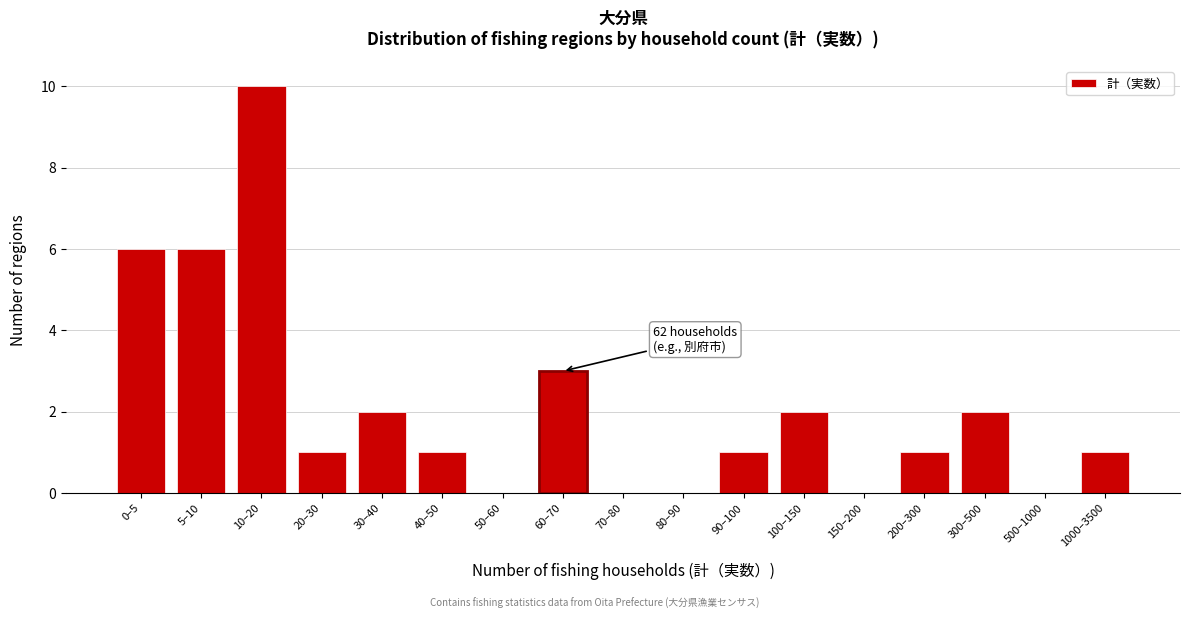

Reading right to left, what are all the values shown in this chart?

1000–3500=1	500–1000=0	300–500=2	200–300=1	150–200=0	100–150=2	90–100=1	80–90=0	70–80=0	60–70=3	50–60=0	40–50=1	30–40=2	20–30=1	10–20=10	5–10=6	0–5=6